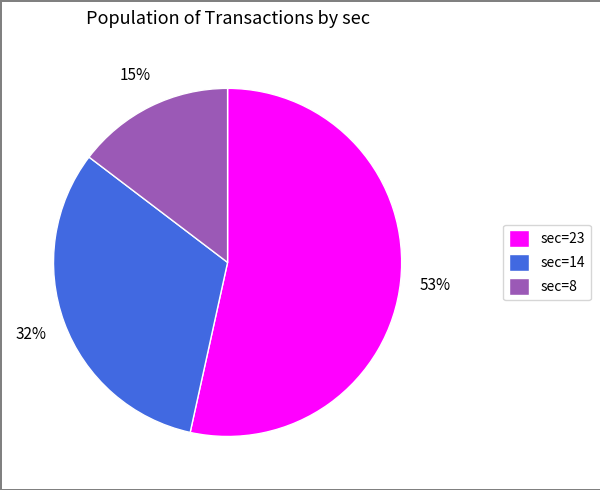

Which slice represents more than half of the pie?

sec=23